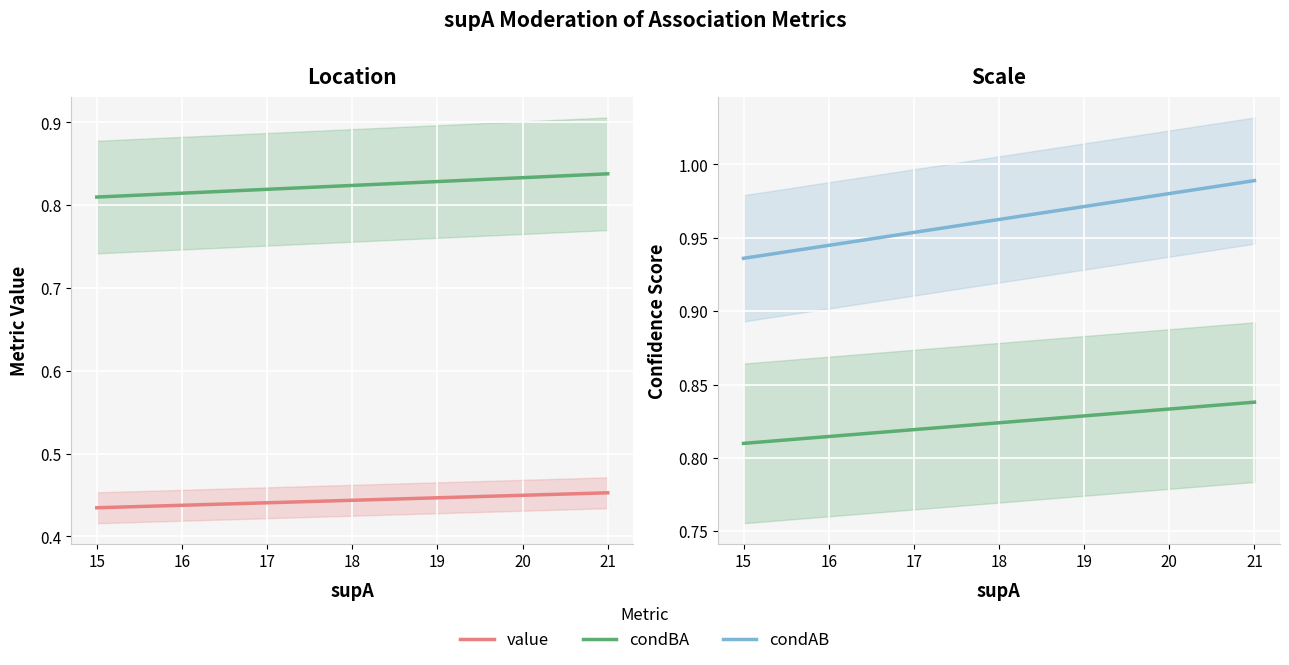

True or false: condBA has more than 1 points higher than both neighbors.

False